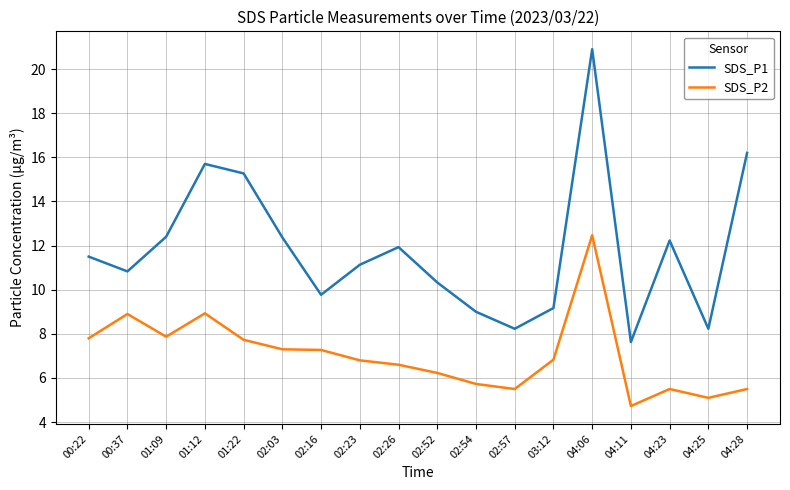

Rank the series at 01:12 from lowest to highest value.

SDS_P2, SDS_P1